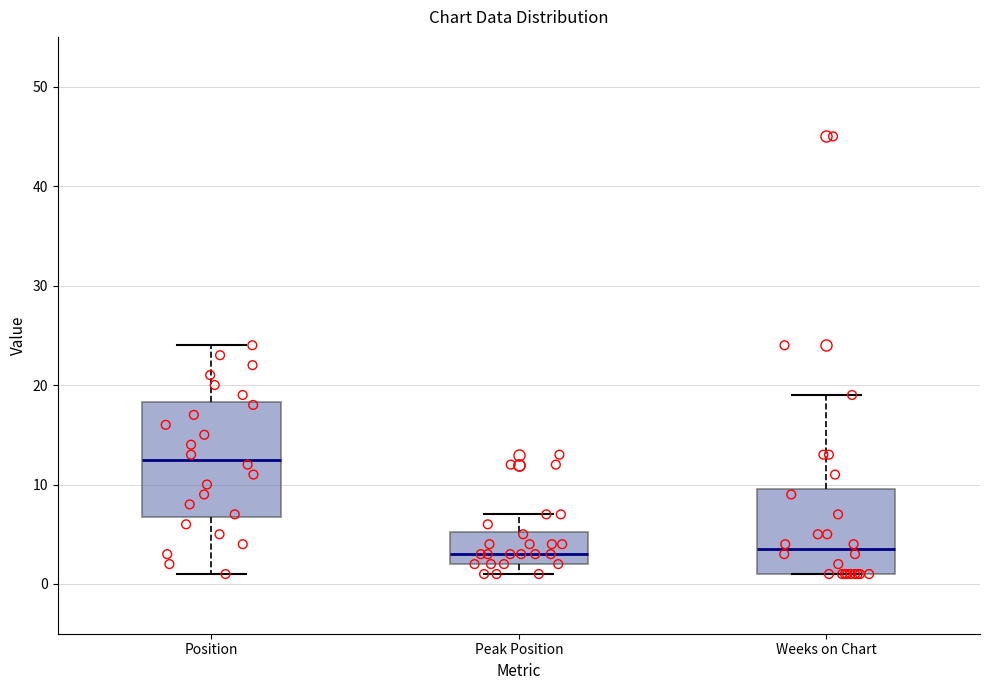

Reading left to right, read every box against the y-axis: the position of its median line, the range the box covers, and the ends of its whiskers. The values are not printed on the chart, so give them approximately, as read against the axis.

Position: median 13, box 7 to 18, whiskers 1 to 24
Peak Position: median 3, box 2 to 5, whiskers 1 to 7
Weeks on Chart: median 4, box 1 to 10, whiskers 1 to 19